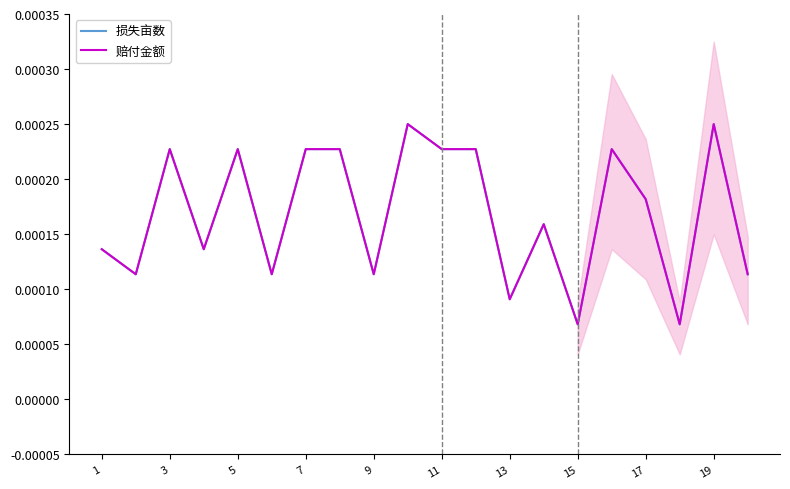

True or false: 赔付金额 has more than 0 points higher than both neighbors.

True